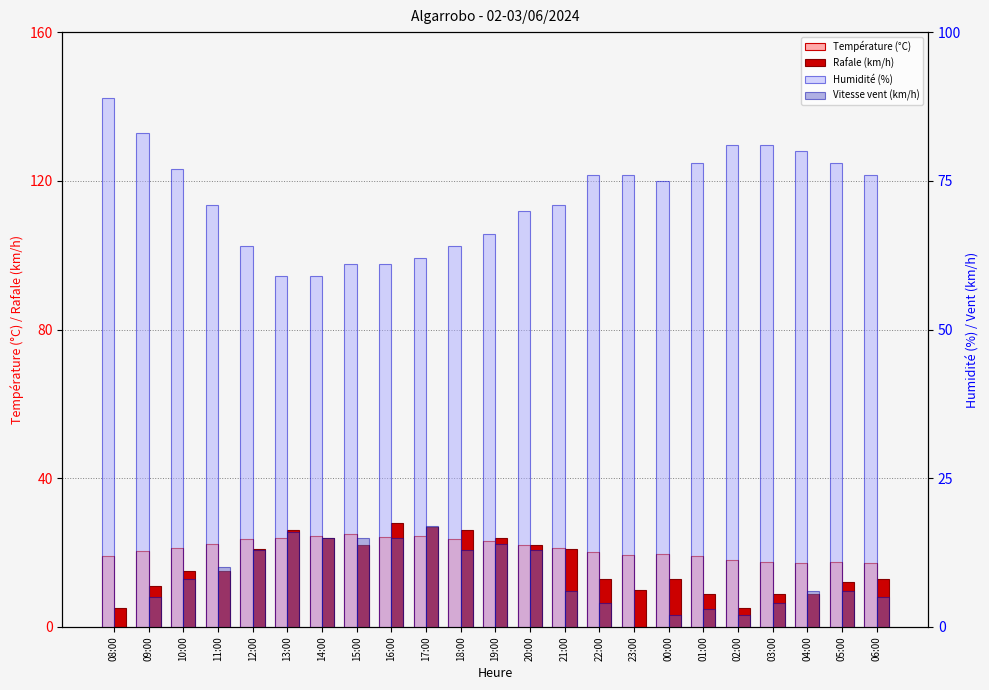

At how many categories does at least one series exceed 78?

5